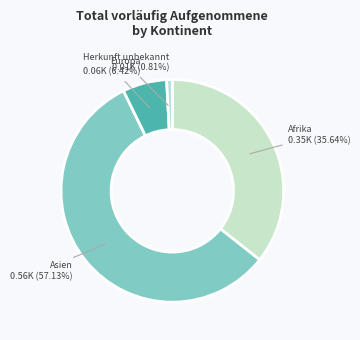

How many segments does this pie chart have?

4